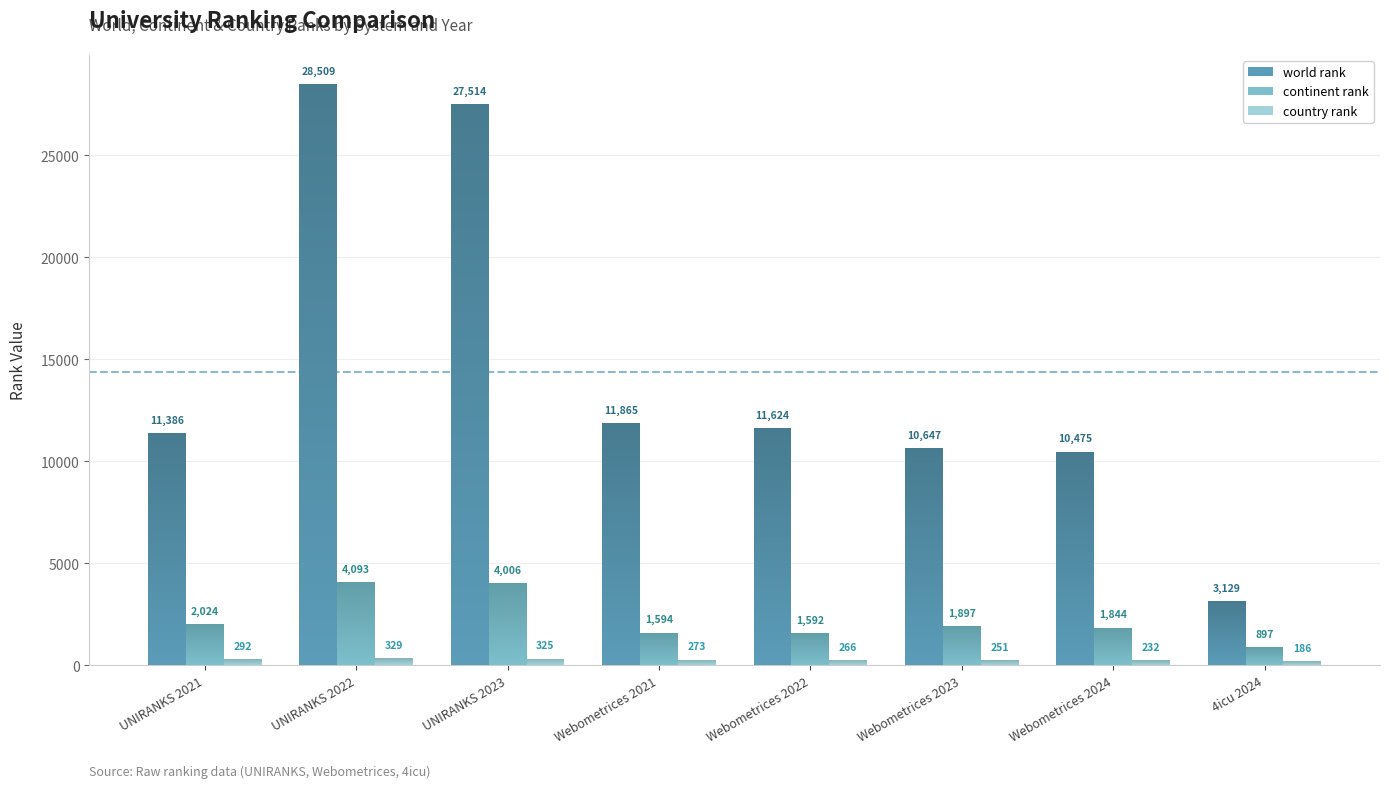

How many values in the continent rank series are below 1897?

4